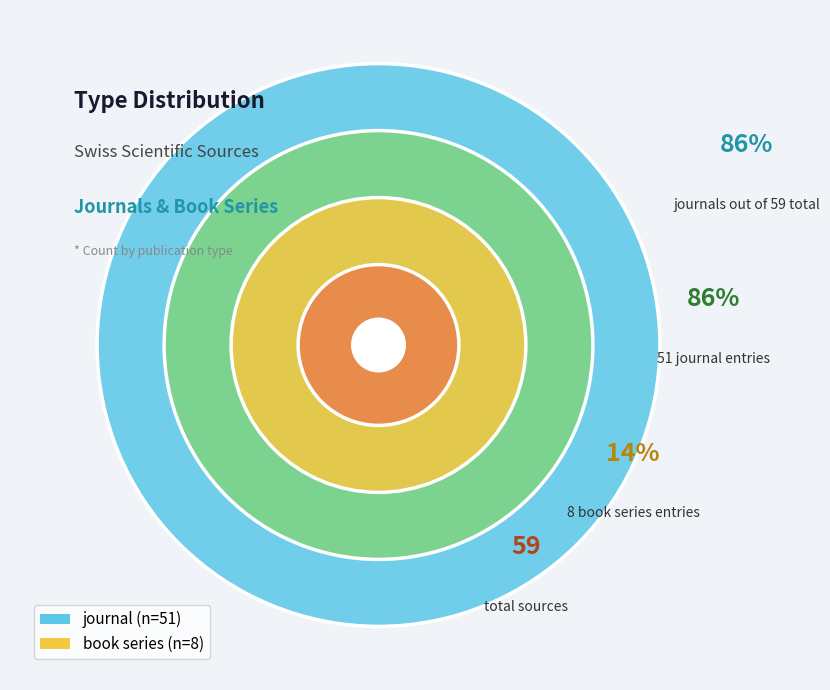

To the nearest percent, what is the average slice percentage?

50%